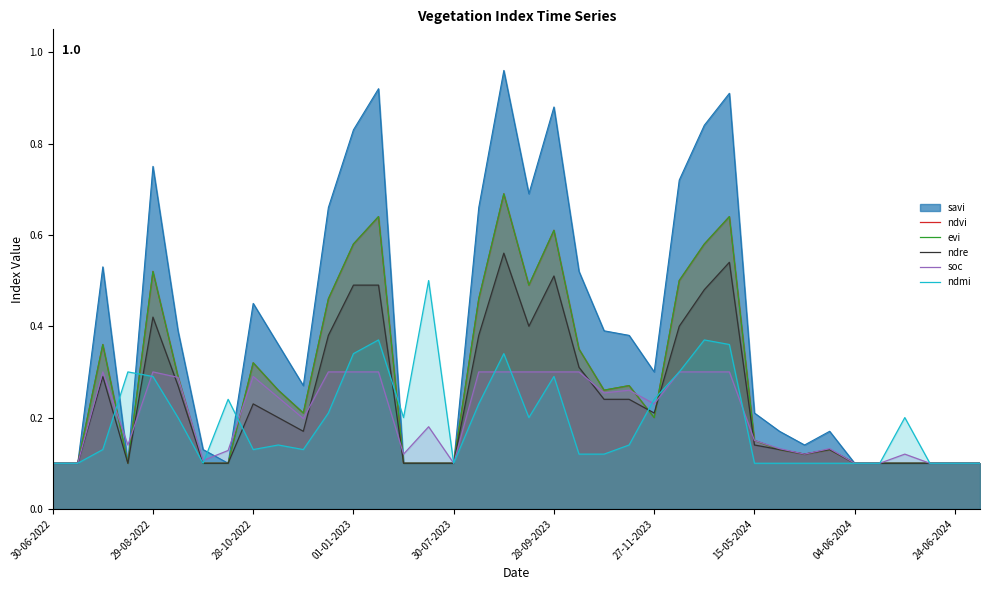

What is the maximum value for ndmi?

0.5